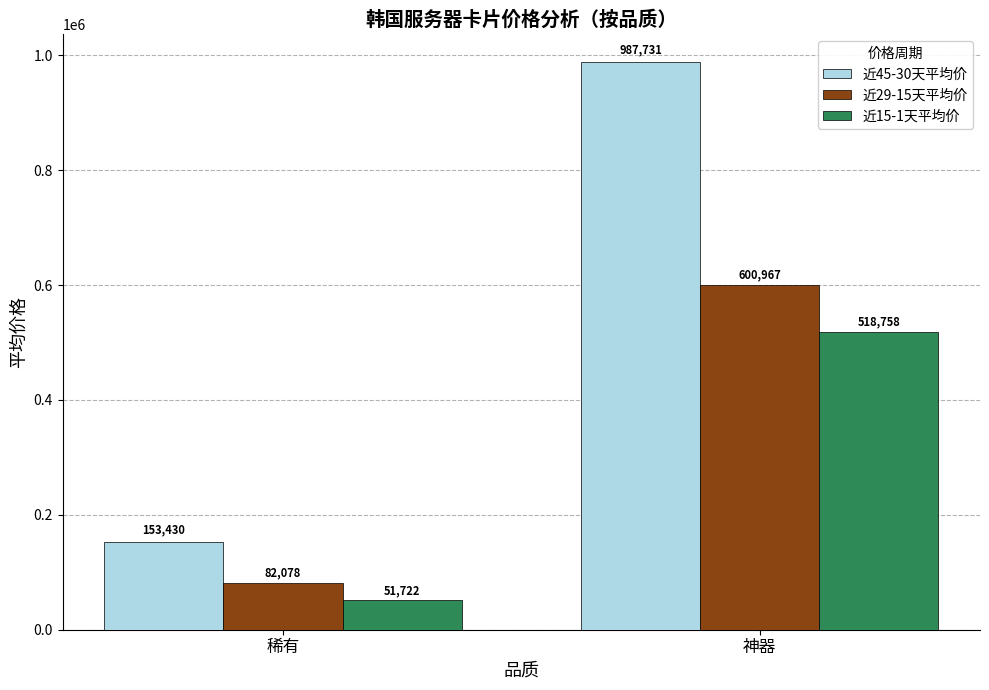

Which category has the lowest value across all series?

稀有